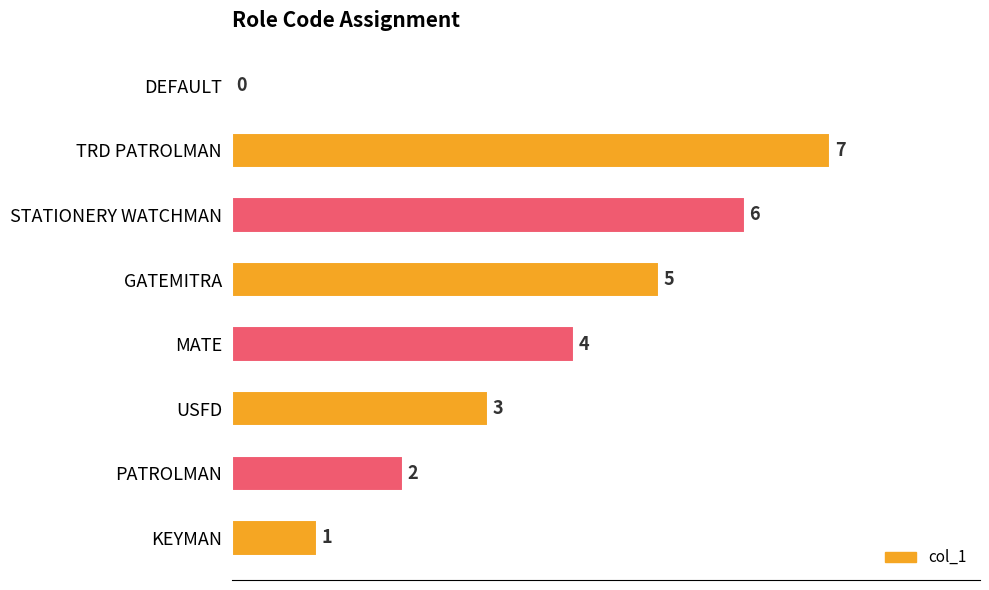

How many positive values are there?

7